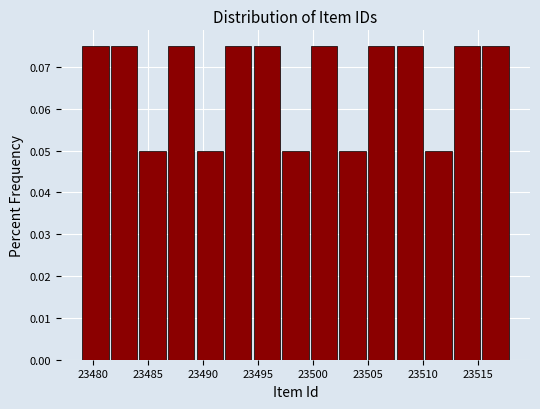

Reading left to right, transcribe this chart: for each bar, give the range it covers on the x-axis and its height. Neither the bar edges nor the heights are printed on the chart, so give them approximately, as read against the axes.

23479.0 to 23481.6: 0.075
23481.6 to 23484.2: 0.075
23484.2 to 23486.8: 0.050
23486.8 to 23489.4: 0.075
23489.4 to 23492.0: 0.050
23492.0 to 23494.6: 0.075
23494.6 to 23497.2: 0.075
23497.2 to 23499.8: 0.050
23499.8 to 23502.4: 0.075
23502.4 to 23505.0: 0.050
23505.0 to 23507.6: 0.075
23507.6 to 23510.2: 0.075
23510.2 to 23512.8: 0.050
23512.8 to 23515.4: 0.075
23515.4 to 23518.0: 0.075